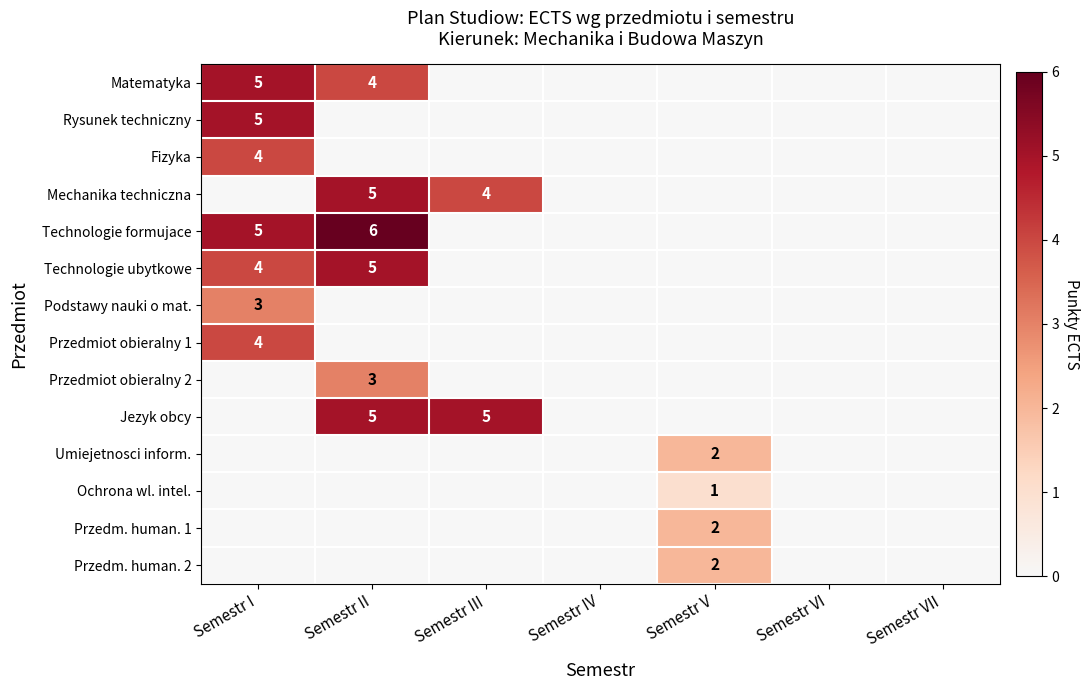

The Technologie ubytkowe series shows 4 at Semestr I. True or false?

True